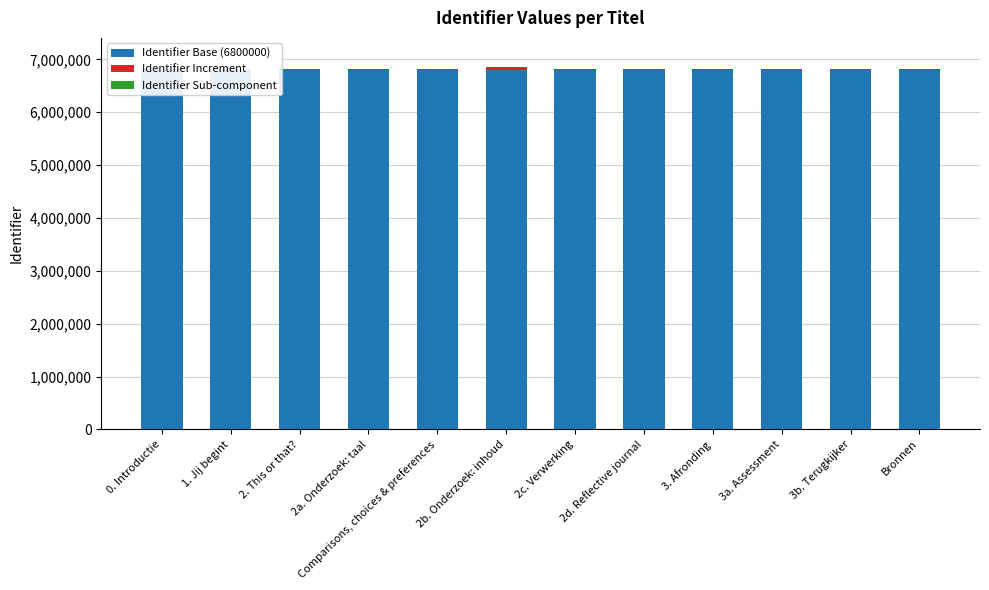

What is the total value across all series at 3. Afronding?

6832087